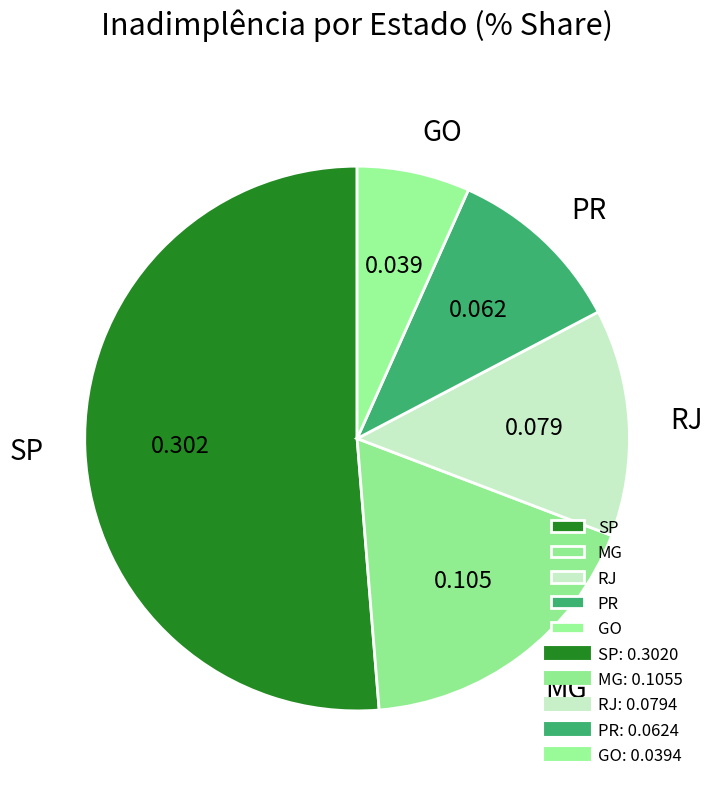

Does any single category account for the majority?

Yes